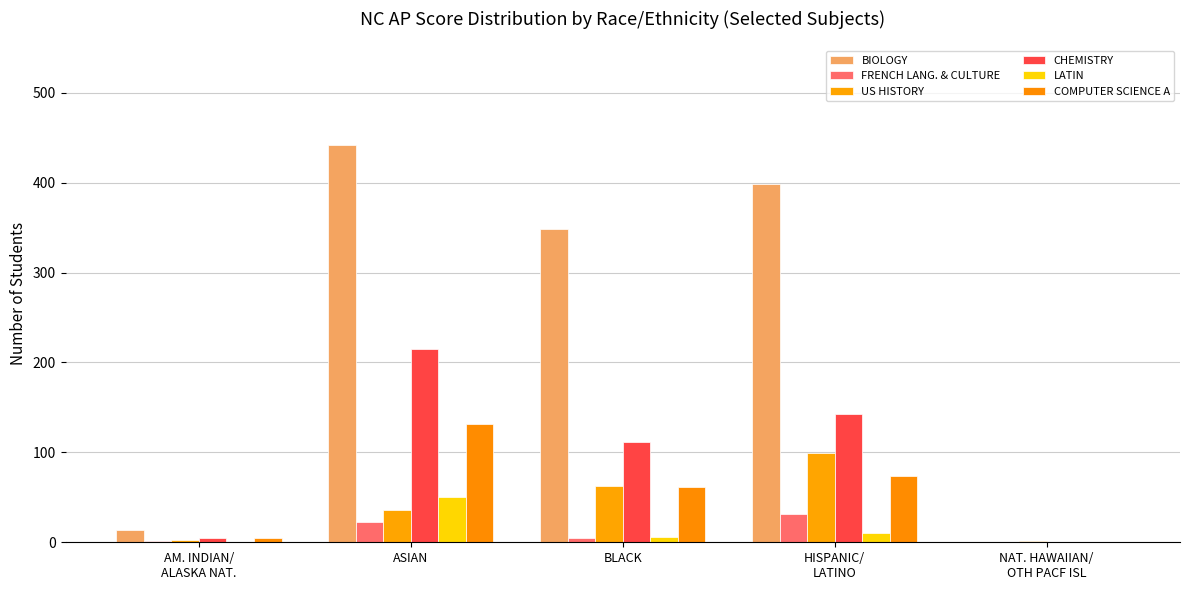

Is the value of US HISTORY at NAT. HAWAIIAN/
OTH PACF ISL greater than the value of LATIN at AM. INDIAN/
ALASKA NAT.?

Yes